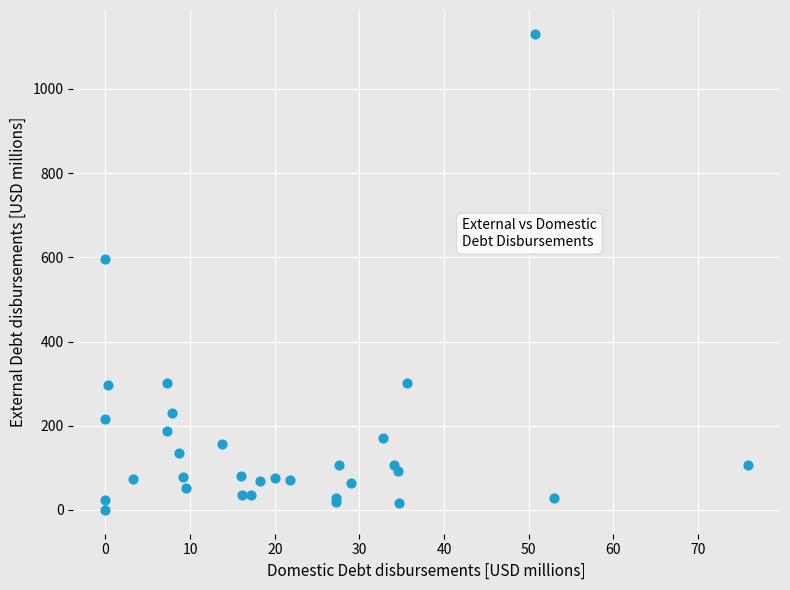

What Y value in the scatter plot is closest to 565?

594.9